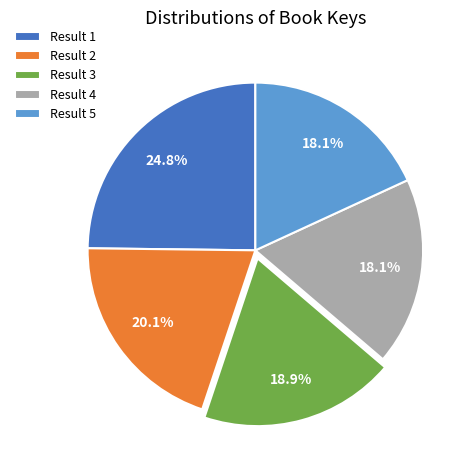

What portion of the pie excludes Result 1?

75.2%